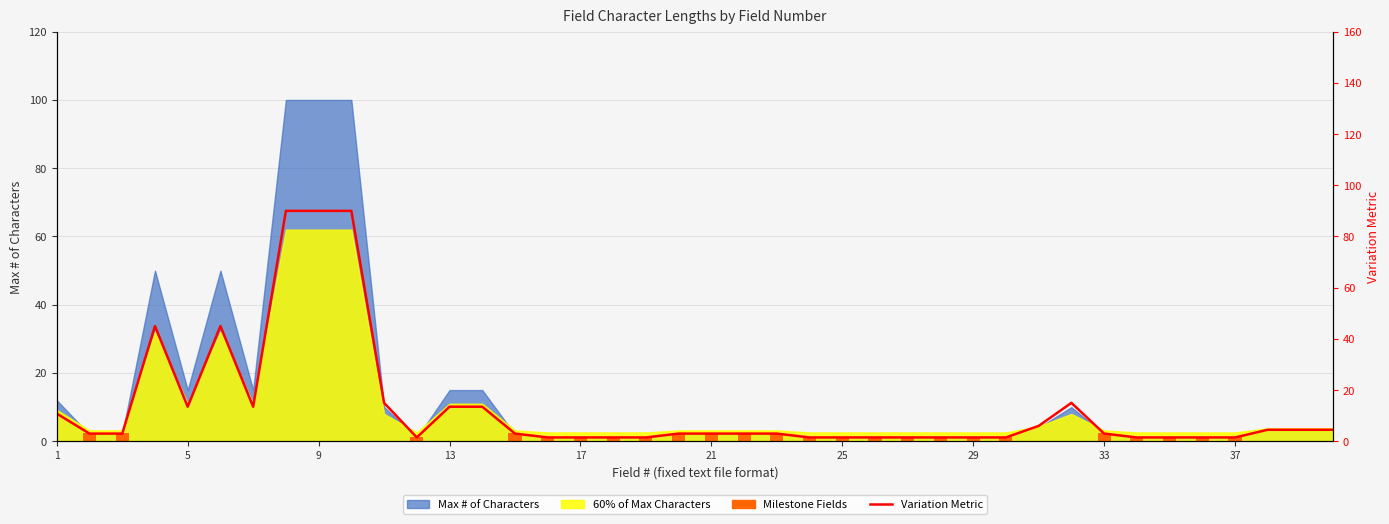

What is the smallest value displayed?

1.5